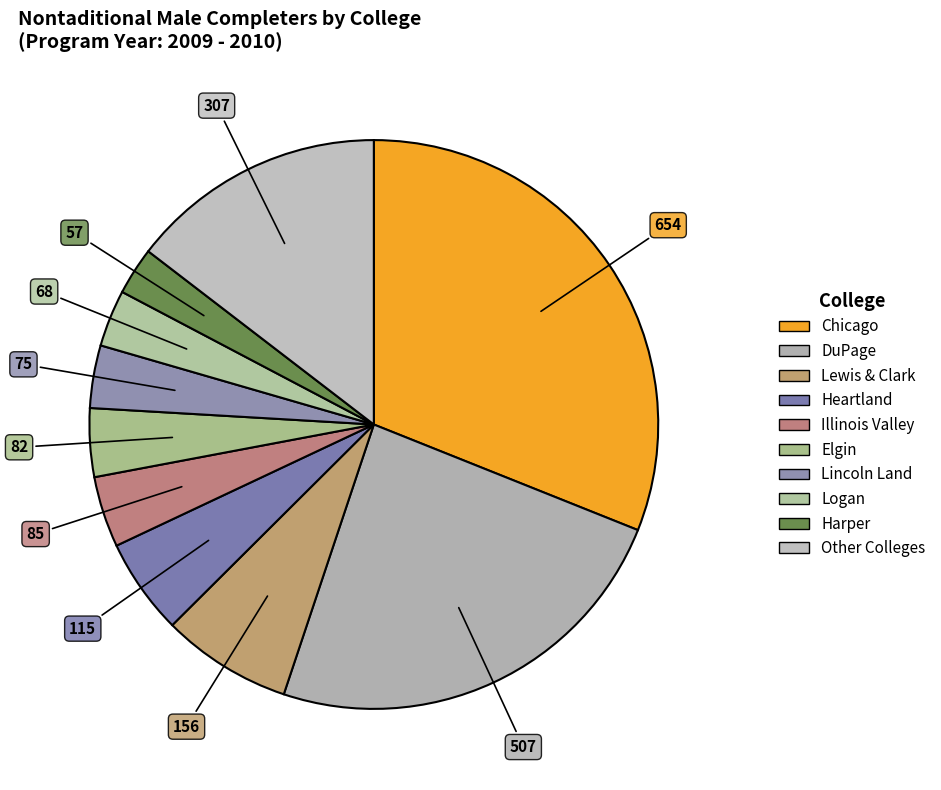

Count the number of slices in the pie.

10